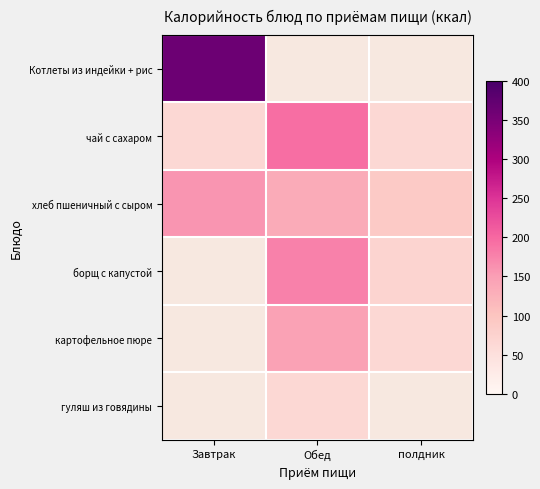

True or false: картофельное пюре has a value of 146.0 at Обед.

True